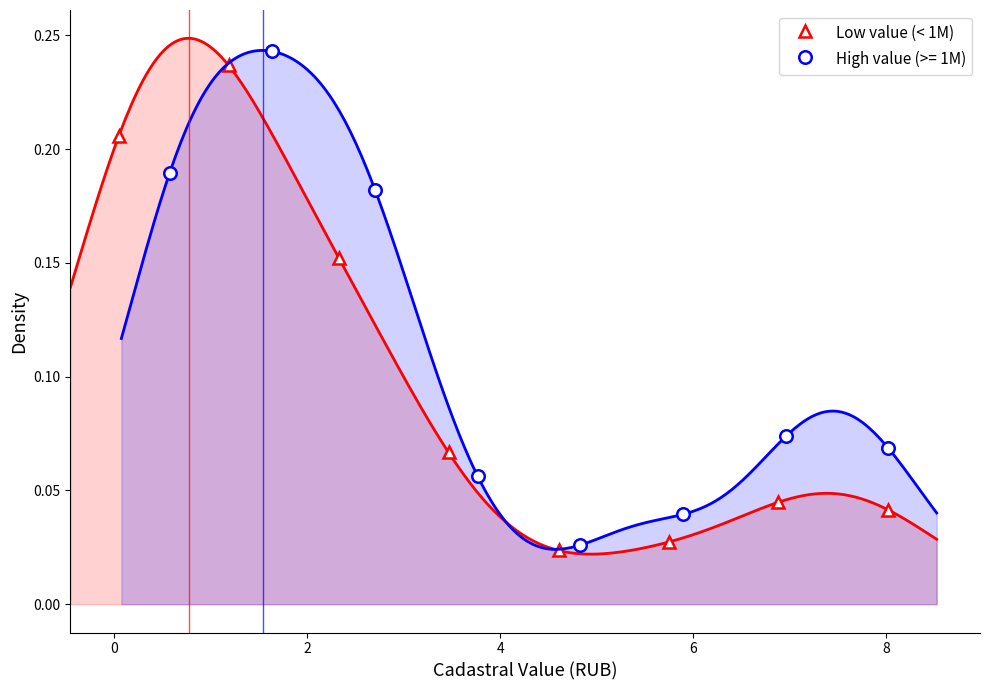

In Low value (< 1M), how many points are lower than both neighbors (excluding endpoints)?

1